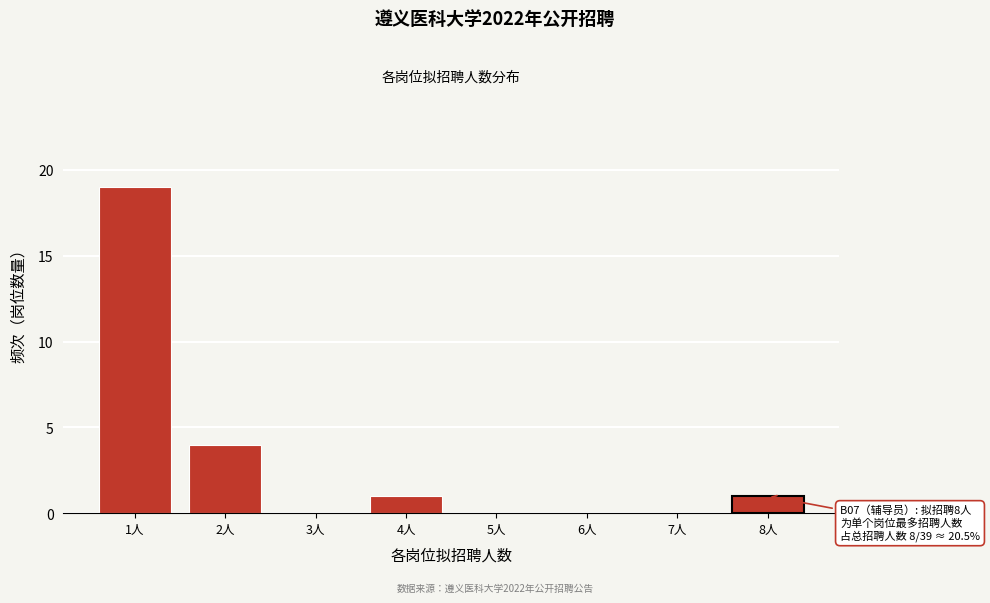

Which range on the x-axis has the tallest bar?

0.5 to 1.5